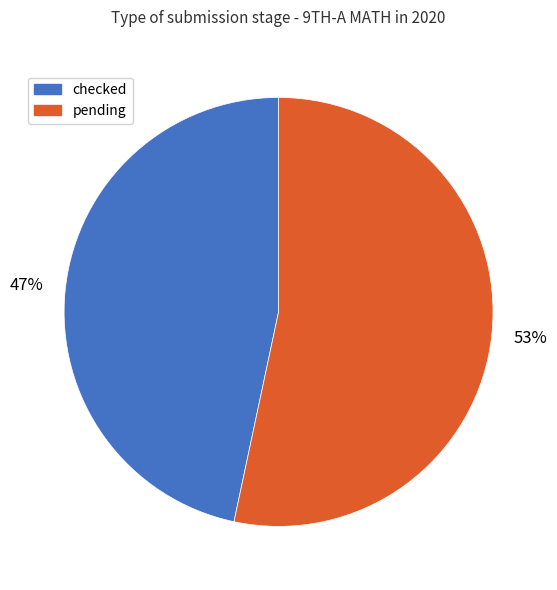

Which slice represents more than half of the pie?

pending